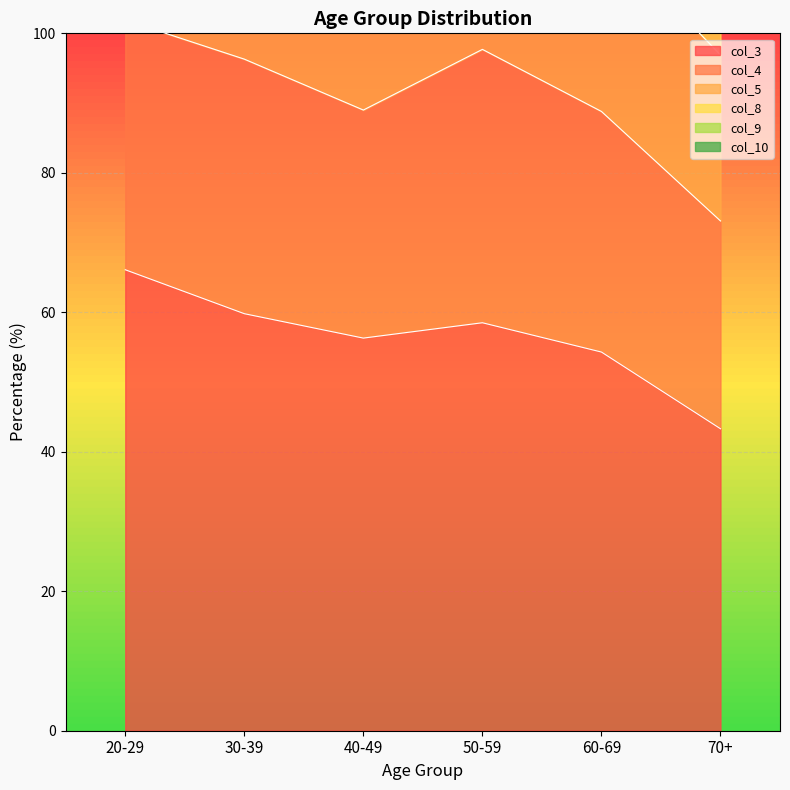

What is the average value of the col_10 series?

7.5